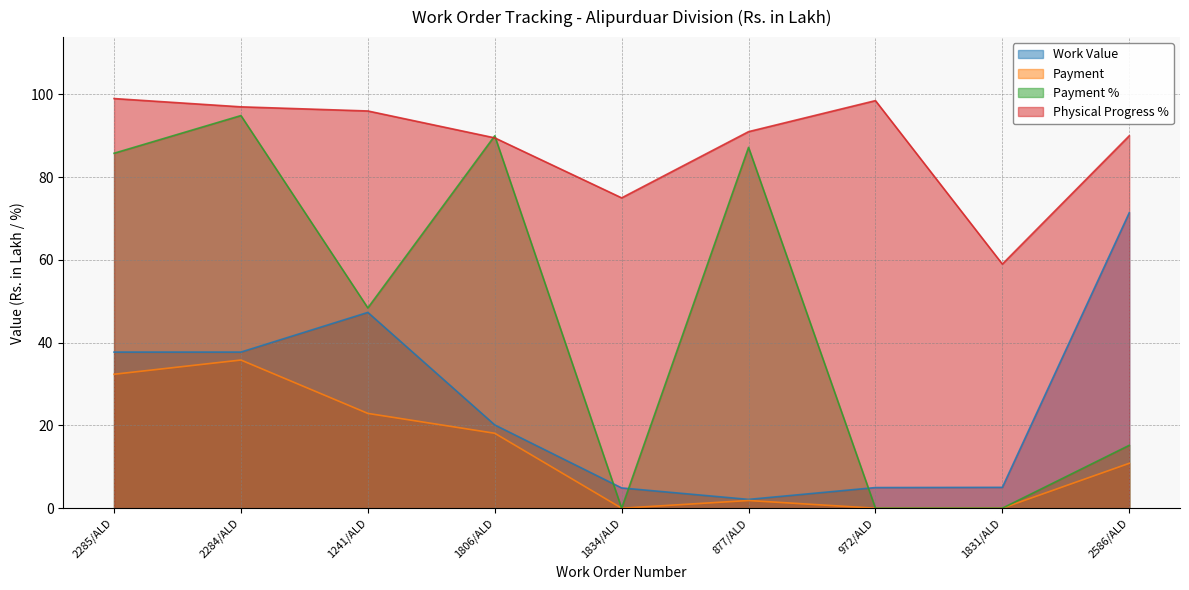

True or false: Work Value and Payment intersect in this chart.

False